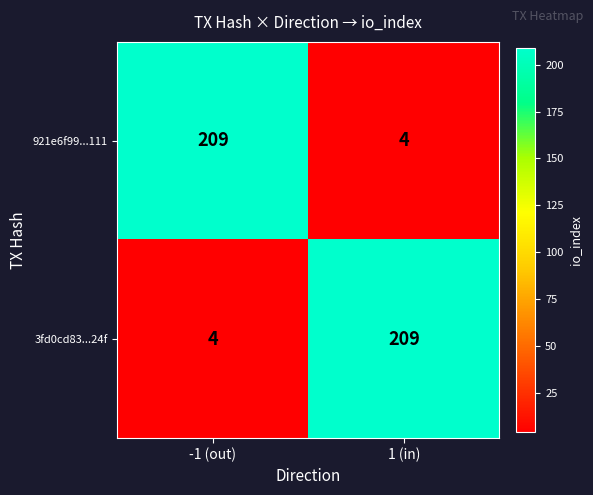

How many categories are shown in the chart?

2